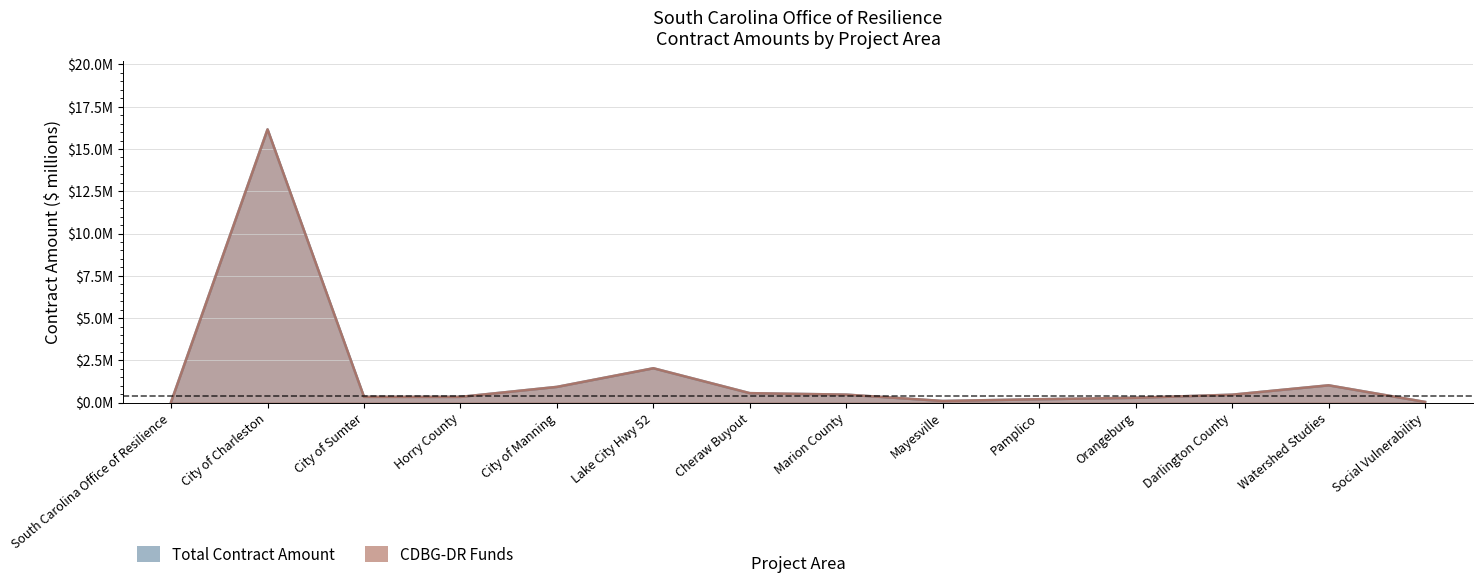

Where is Total Contract Amount nearest to the value 8?

Lake City Hwy 52